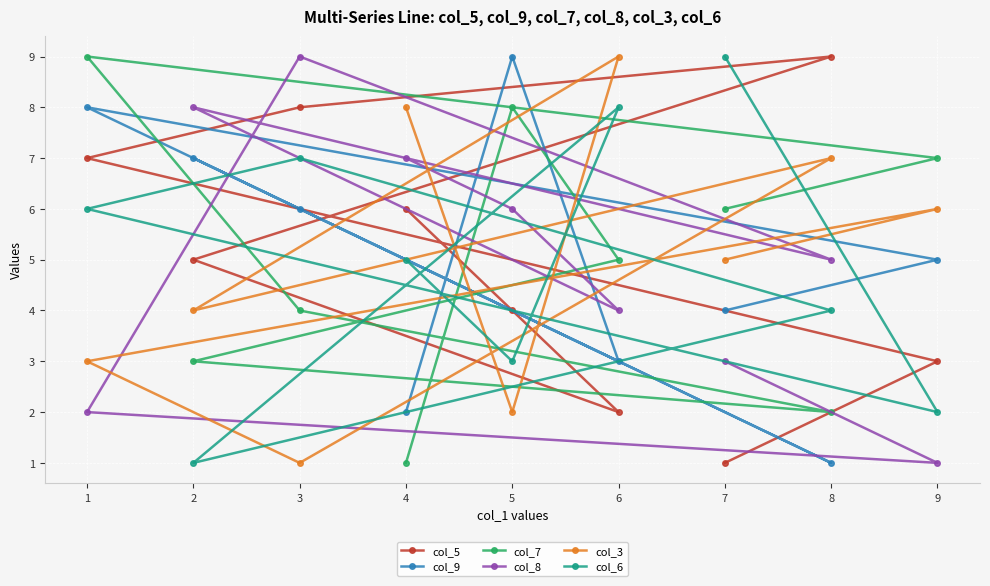

Which series has the largest total across all categories?

col_5